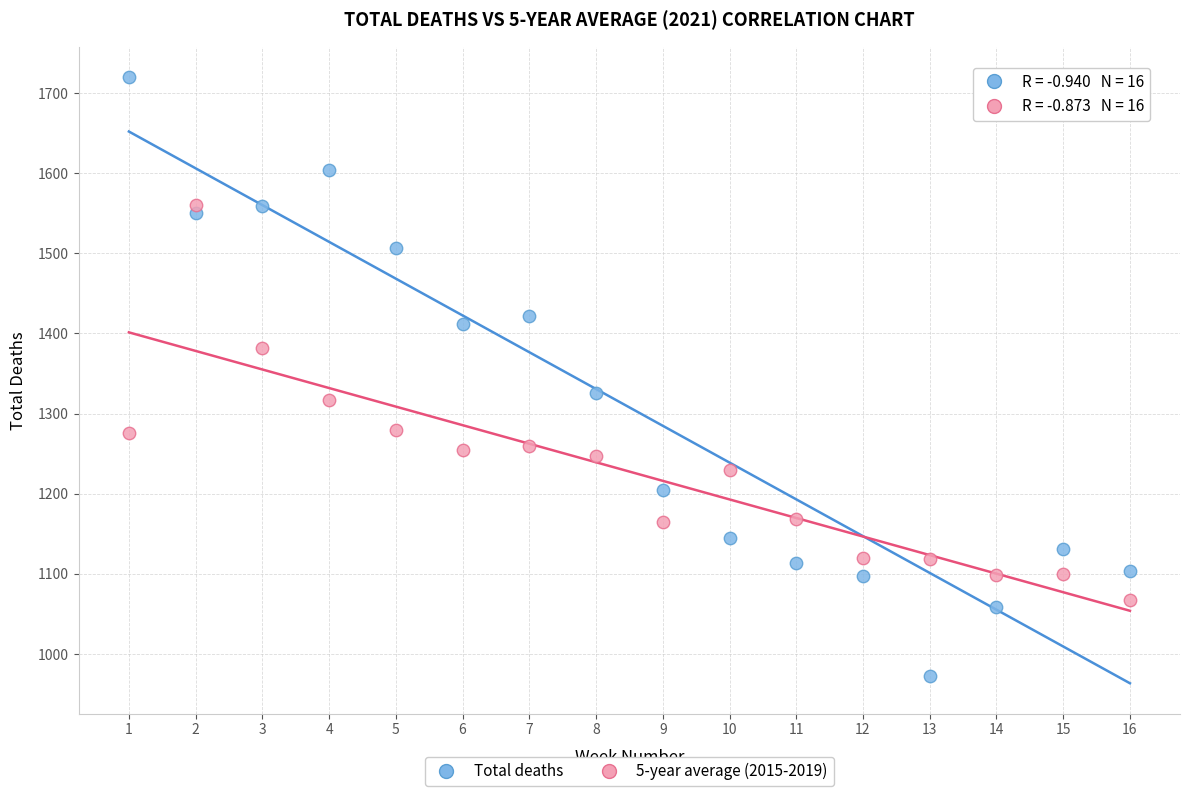

Which series contains the highest Y value?

Total deaths